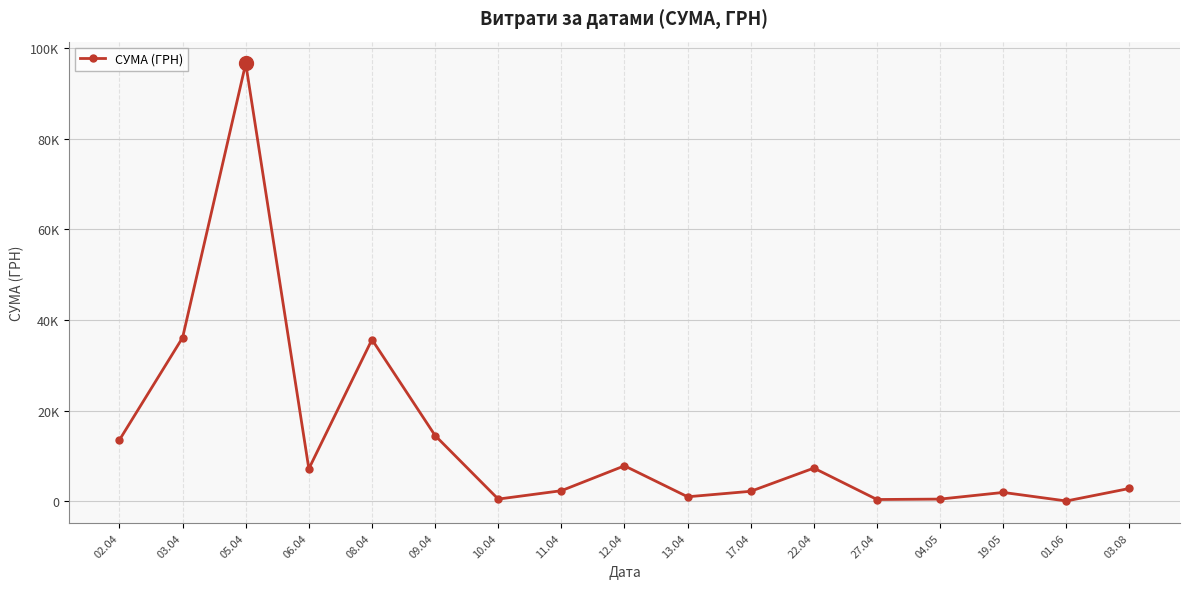

True or false: the data shows 23792.5 at 02.04.

False